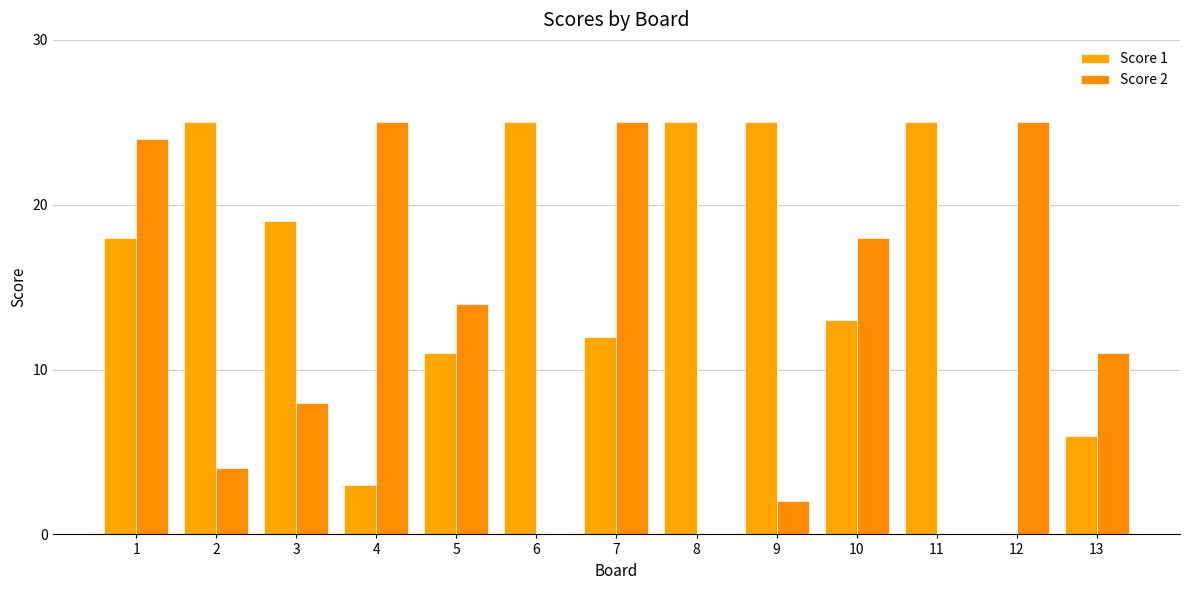

Reading left to right, list all the values displayed in this chart.

Score 1: 1=18	2=25	3=19	4=3	5=11	6=25	7=12	8=25	9=25	10=13	11=25	12=0	13=6
Score 2: 1=24	2=4	3=8	4=25	5=14	6=0	7=25	8=0	9=2	10=18	11=0	12=25	13=11